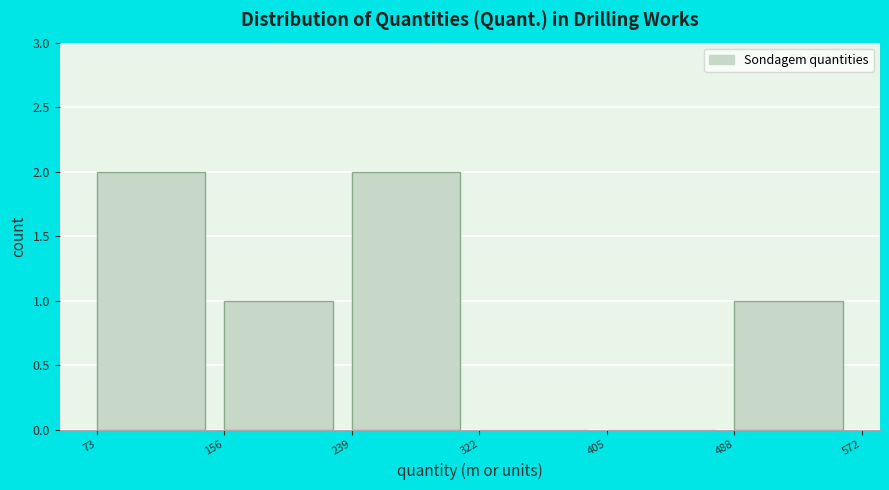

Reading left to right, list every bar in this chart as the range it spans on the x-axis followed by its height. The values are not printed on the chart, so give them approximately, as read against the axis.

73 to 156: 2
156 to 239: 1
239 to 322: 2
322 to 405: 0
405 to 488: 0
488 to 572: 1